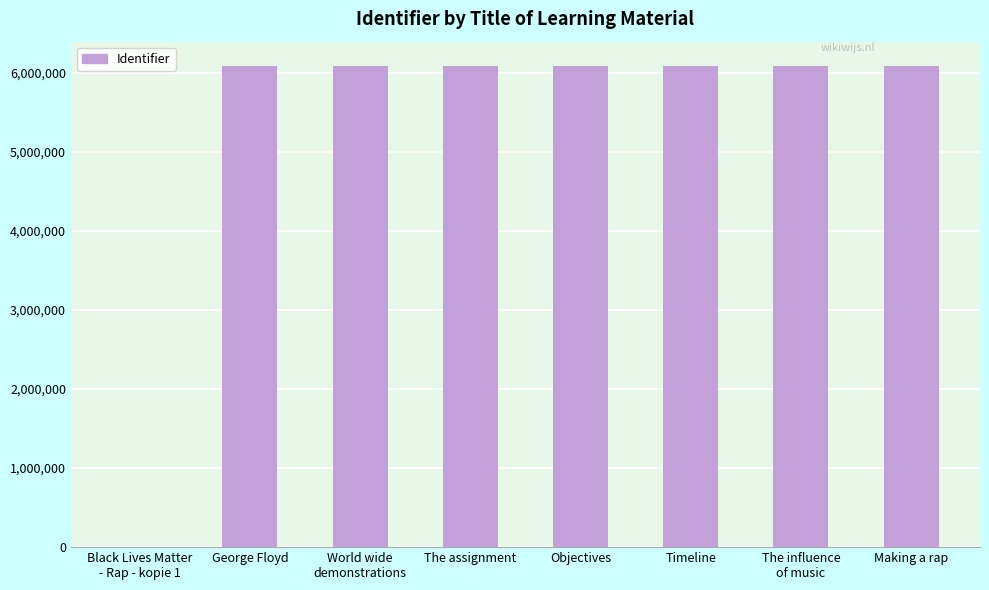

How many values are above zero?

7